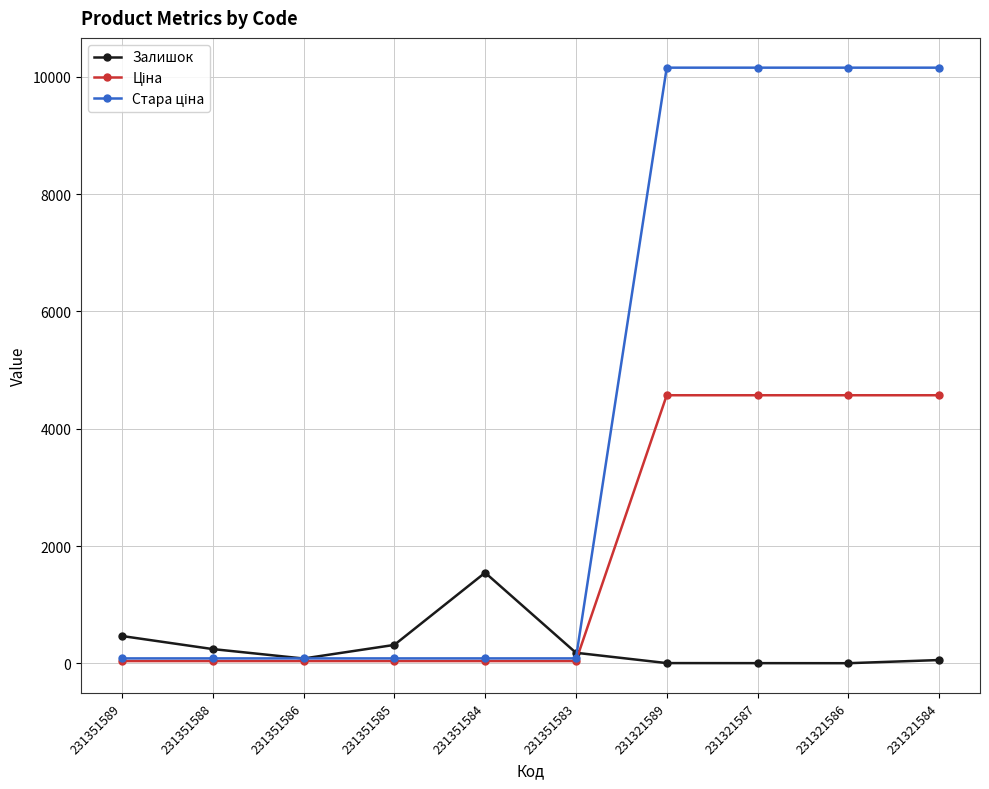

What is the maximum value shown in the chart?

10158.6